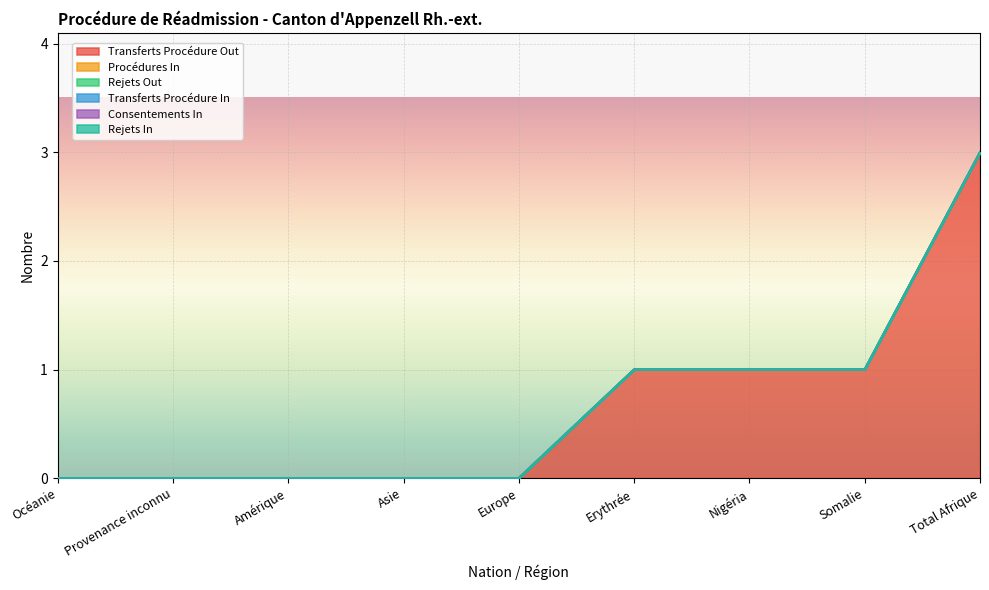

How many distinct data groups are displayed?

6